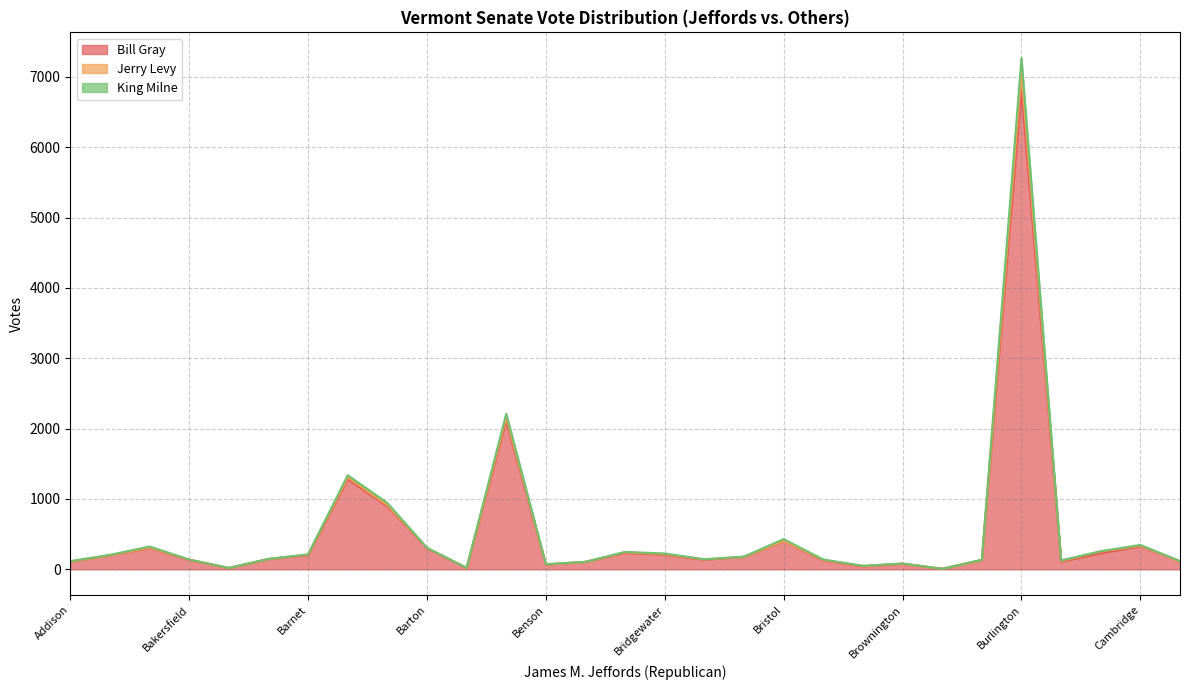

What is the difference between the Jerry Levy values at Brunswick and Berlin?

240